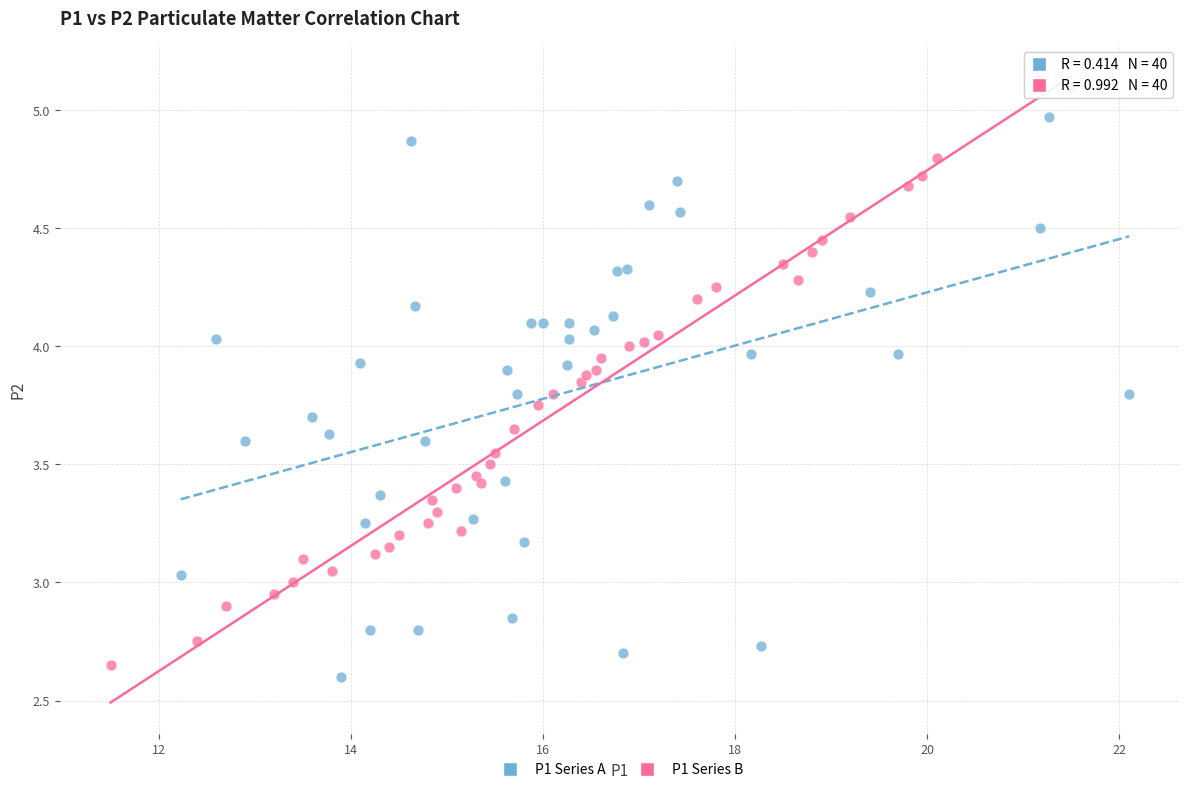

Which series reaches the maximum Y coordinate?

P1 Series B